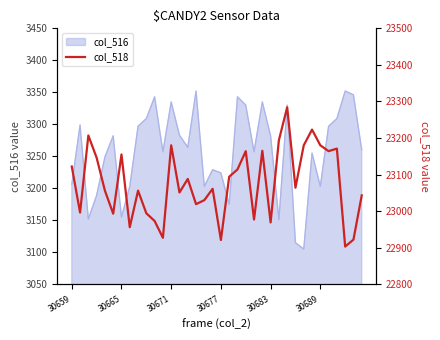

What is the highest value of the col_516 series?

3352